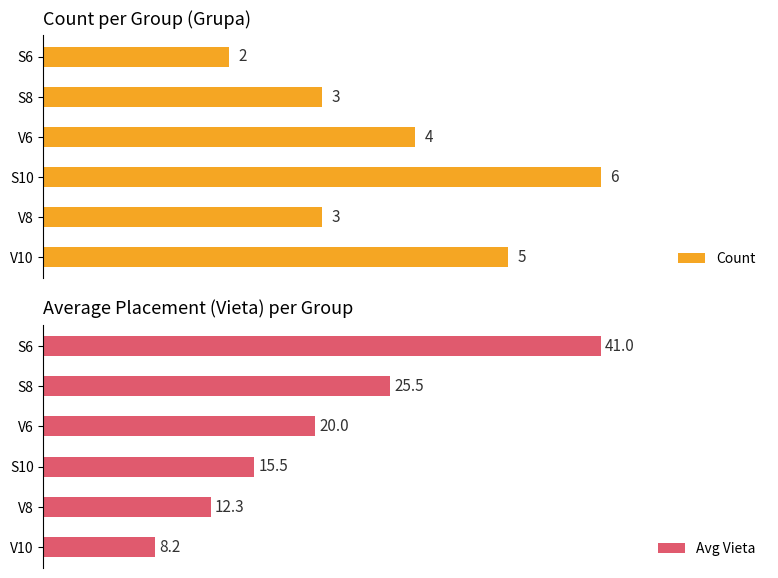

Are the bars grouped side by side (vs. stacked)?

Yes